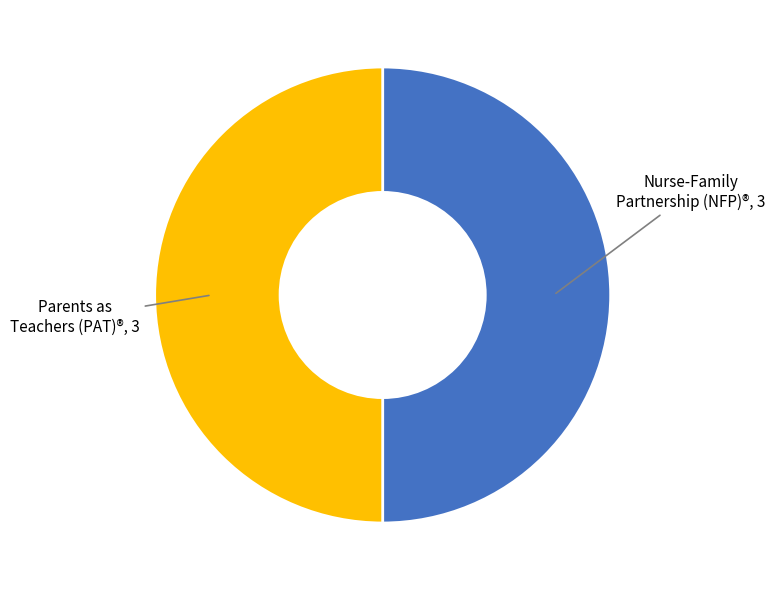

What is the ratio of the value at Nurse-Family Partnership (NFP)® to the value at Parents as Teachers (PAT)®?

1.0